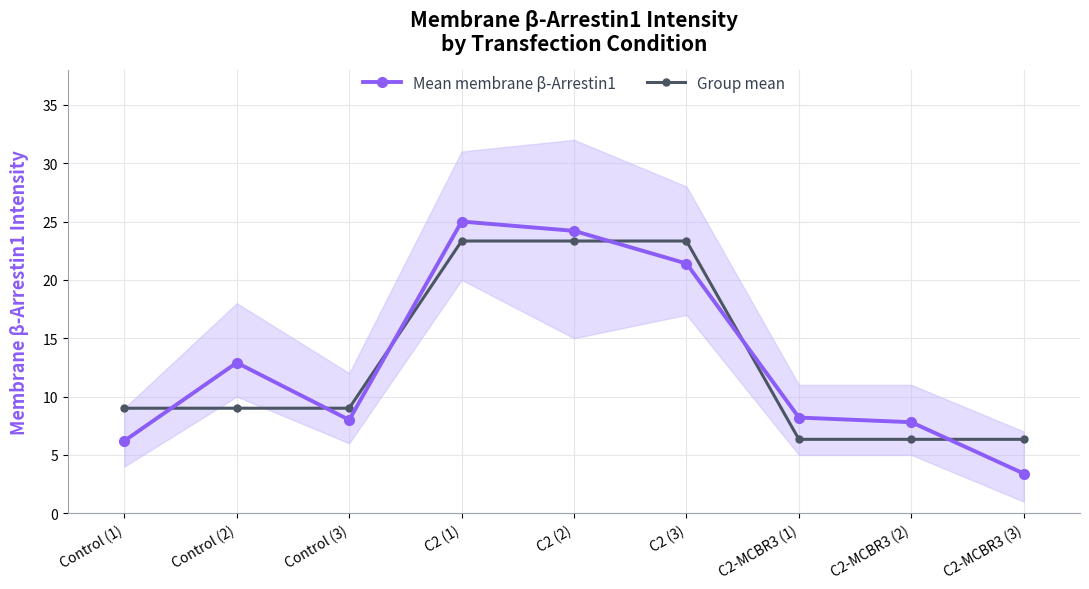

Count the number of data series in this chart.

2